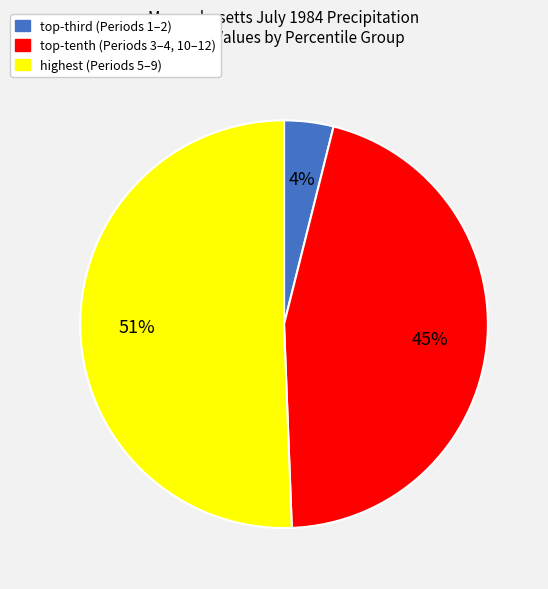

How many slices are in this pie chart?

3